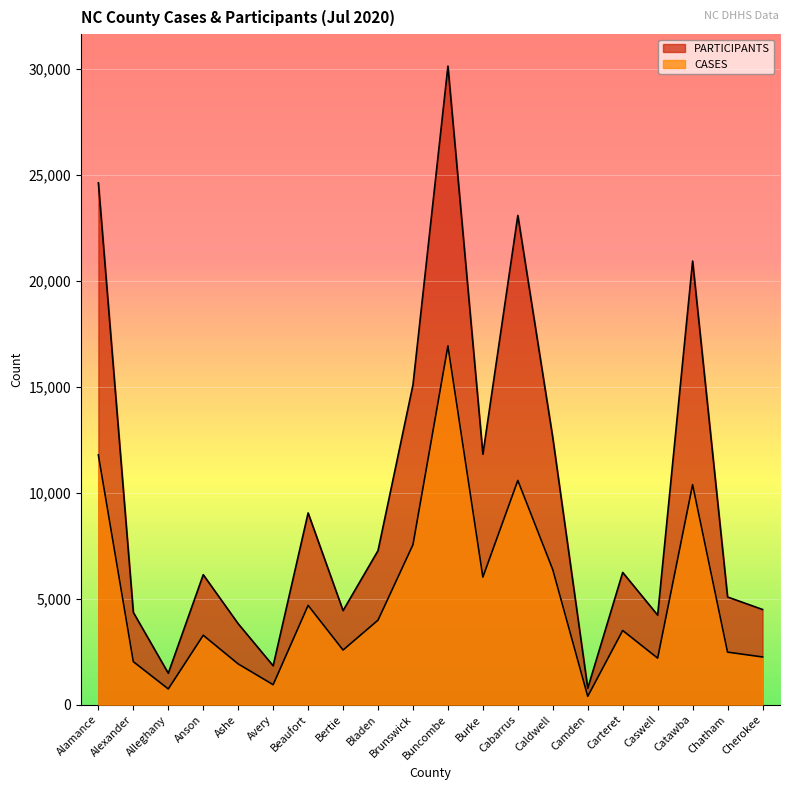

How many interior local valleys does the CASES series have?

6